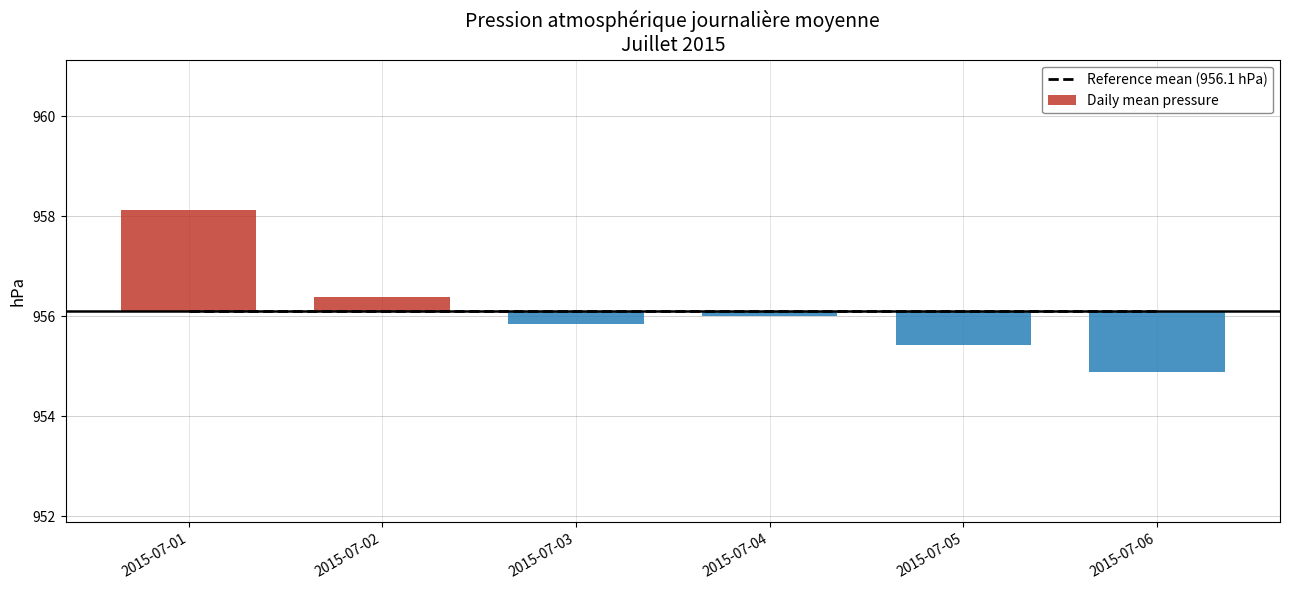

Reading left to right, transcribe all the data shown in this chart.

Reference mean (956.1 hPa): 956.1	956.1	956.1	956.1	956.1	956.1
Daily mean pressure: 2.0	0.3	-0.3	-0.1	-0.7	-1.2